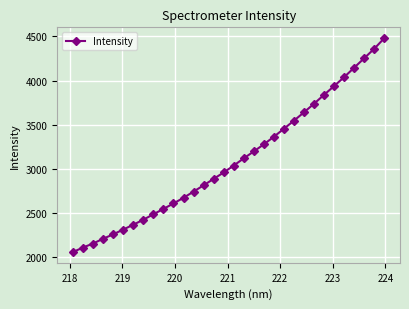

True or false: there are more than 1 points higher than both neighbors.

False